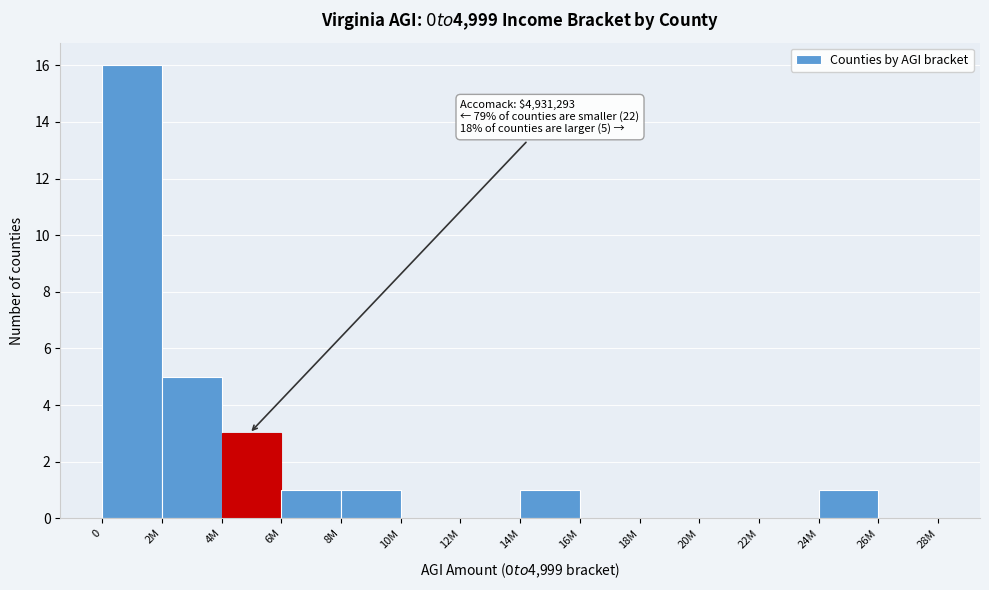

Reading right to left, transcribe all the data shown in this chart.

26M=0	24M=1	22M=0	20M=0	18M=0	16M=0	14M=1	12M=0	10M=0	8M=1	6M=1	4M=3	2M=5	0=16